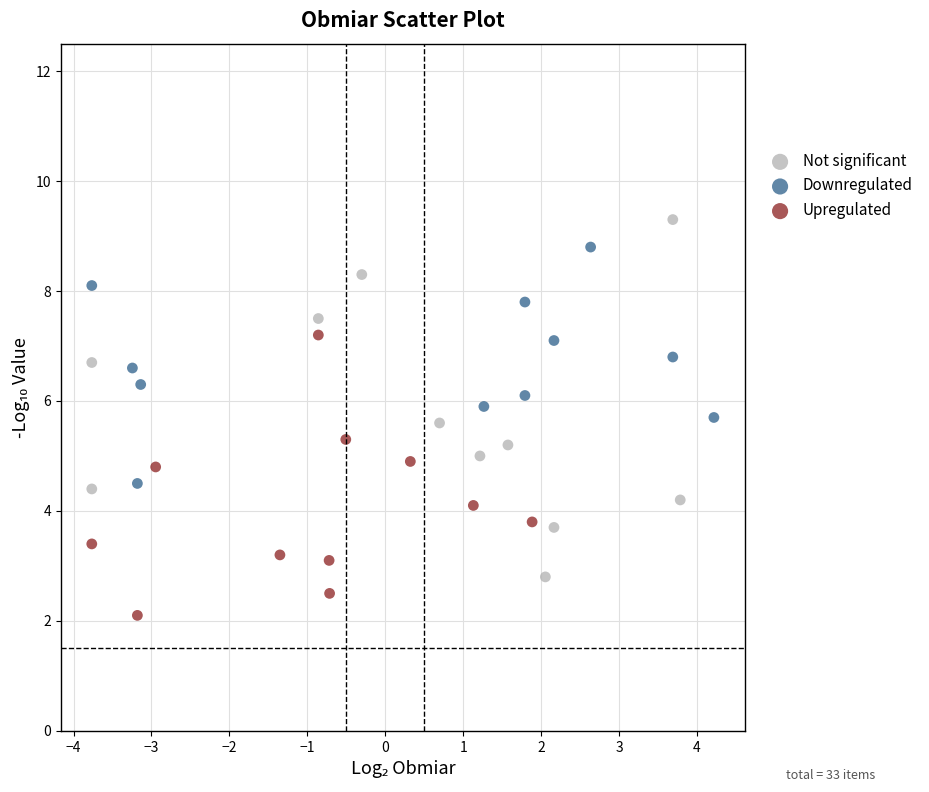

Which series reaches the minimum Y coordinate?

Upregulated